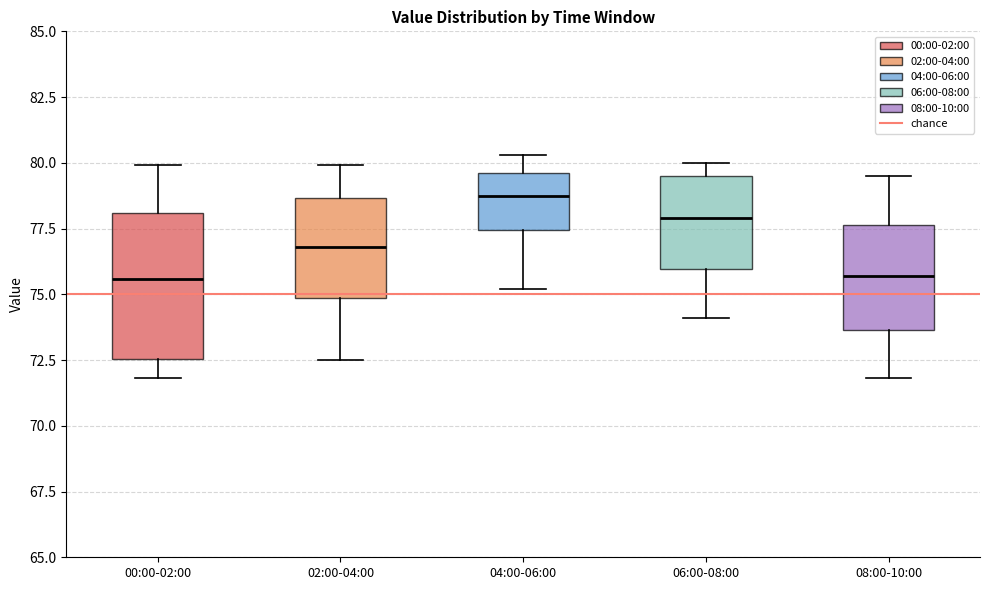

Reading left to right, transcribe this box plot: for each box, give where its median line is, the range the box spans, and where its two whiskers end, as read against the y-axis. The values are not printed on the chart, so give them approximately, as read against the axis.

00:00-02:00: median 75.5, box 72.5 to 78.0, whiskers 72.0 to 80.0
02:00-04:00: median 77.0, box 75.0 to 78.5, whiskers 72.5 to 80.0
04:00-06:00: median 79.0, box 77.5 to 79.5, whiskers 75.0 to 80.5
06:00-08:00: median 78.0, box 76.0 to 79.5, whiskers 74.0 to 80.0
08:00-10:00: median 75.5, box 73.5 to 77.5, whiskers 72.0 to 79.5